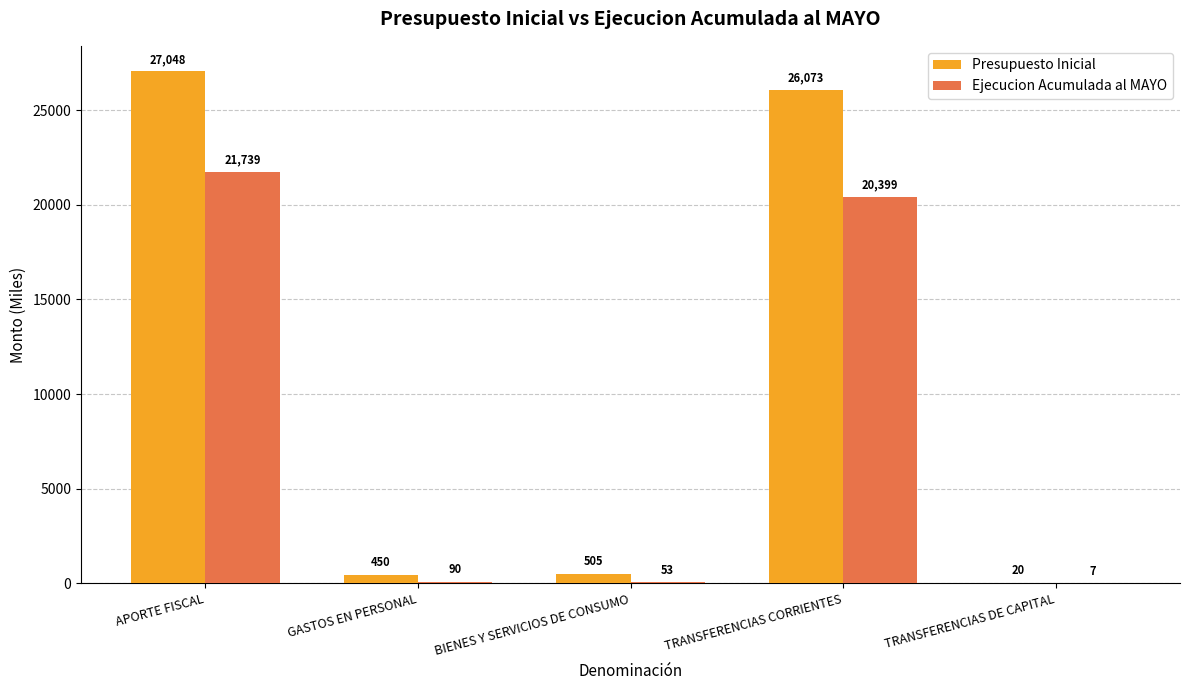

What value does the Presupuesto Inicial series have at GASTOS EN PERSONAL?

450